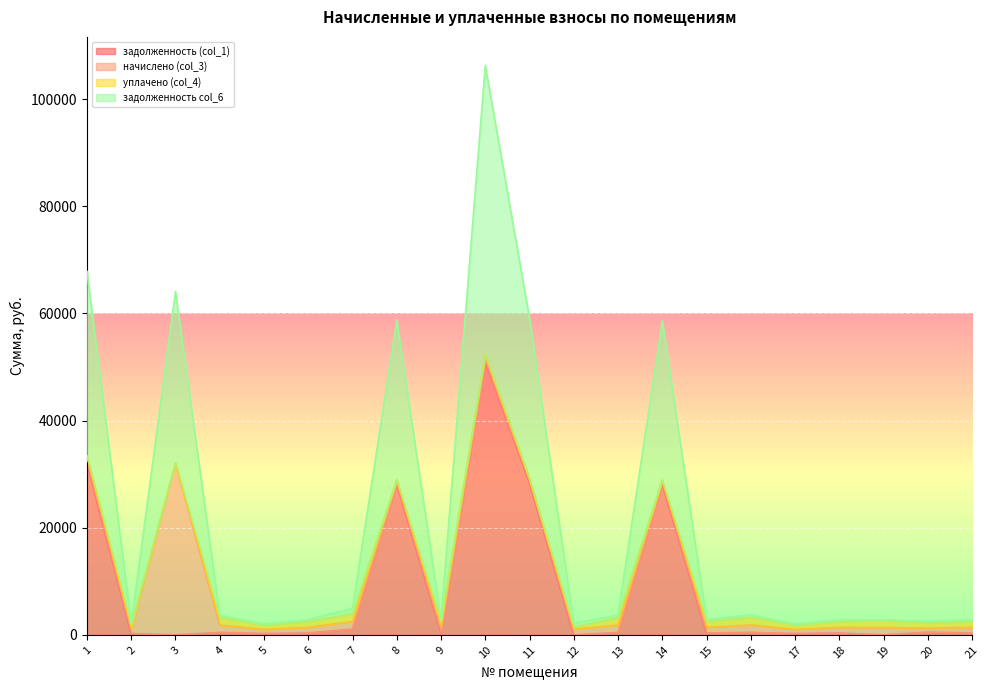

The задолженность col_6 series shows 2140.1 at 12. True or false?

True